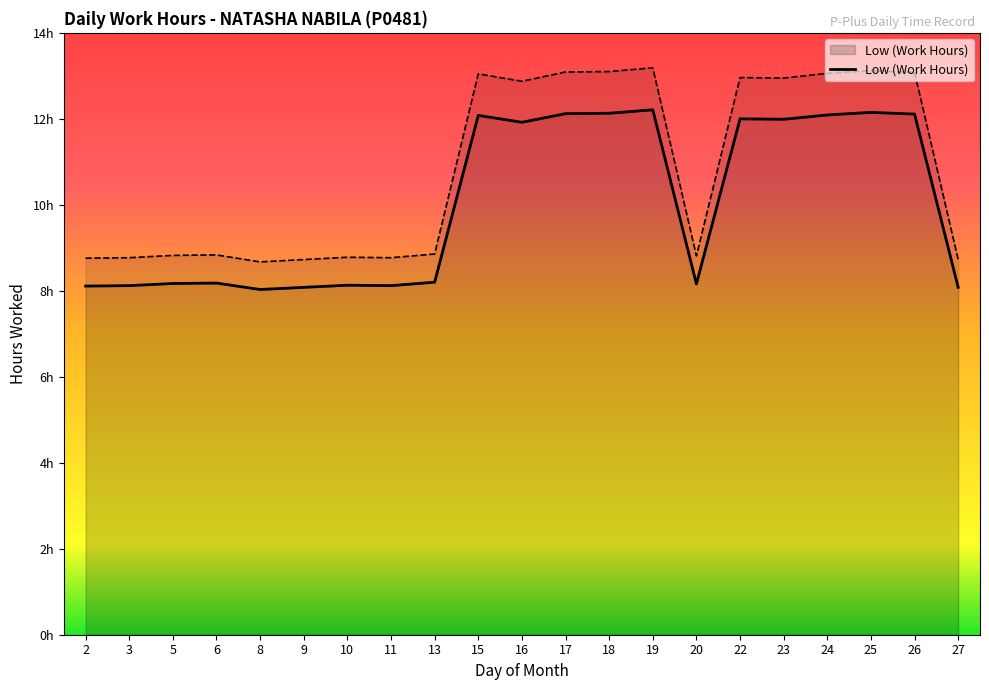

How many points are higher than both their immediate neighbors (excluding endpoints)?

6